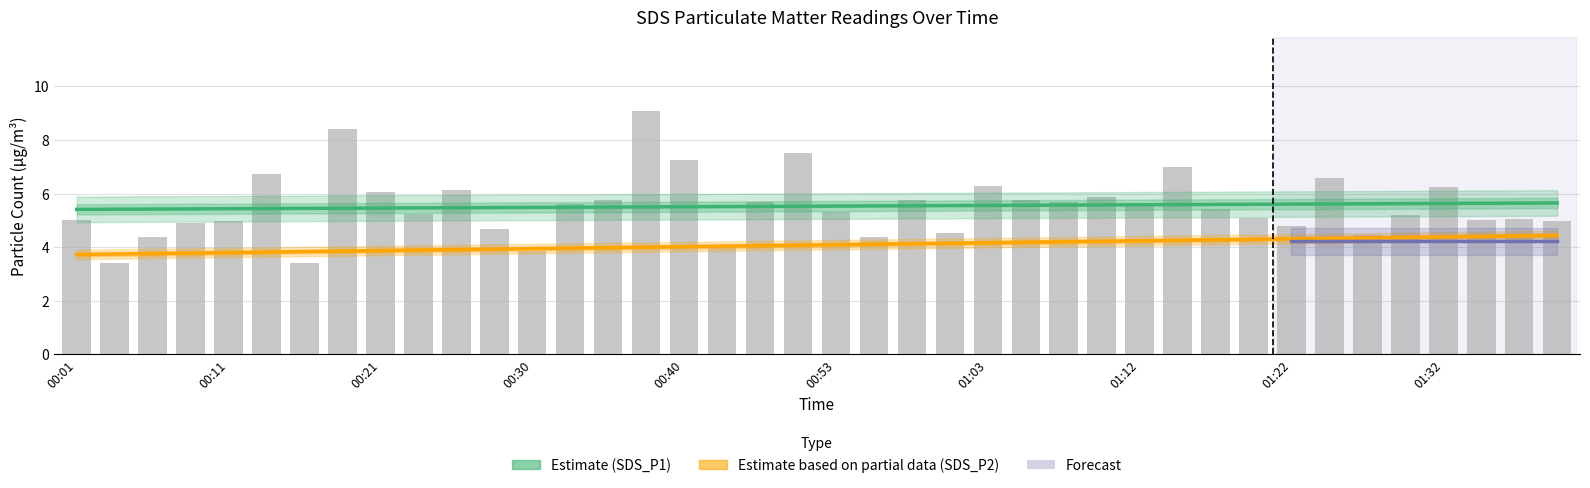

List the labels in order of value, largest first.

00:38, 00:18, 00:50, 00:40, 01:15, 00:13, 01:24, 01:03, 01:32, 00:26, 00:21, 01:10, 00:35, 00:58, 01:05, 00:48, 01:07, 00:33, 01:12, 01:17, 00:53, 00:23, 01:29, 01:20, 01:37, 00:01, 01:34, 00:11, 01:39, 00:08, 01:22, 00:28, 01:00, 01:27, 00:06, 00:55, 00:43, 00:30, 00:16, 00:04